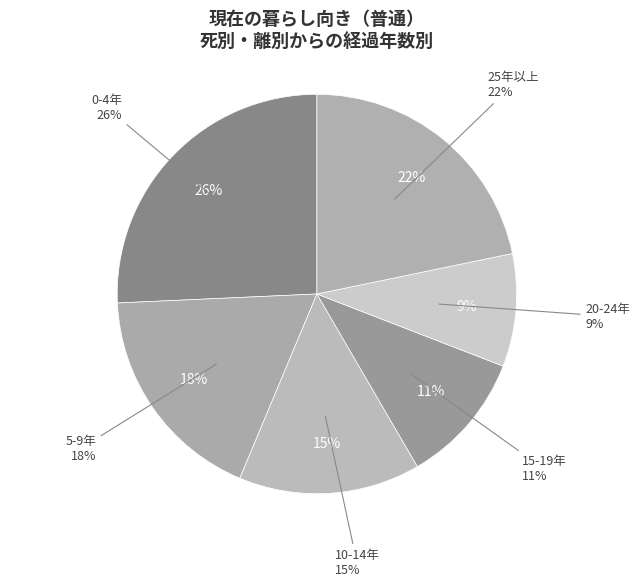

What is the largest slice in the pie chart?

0-4年